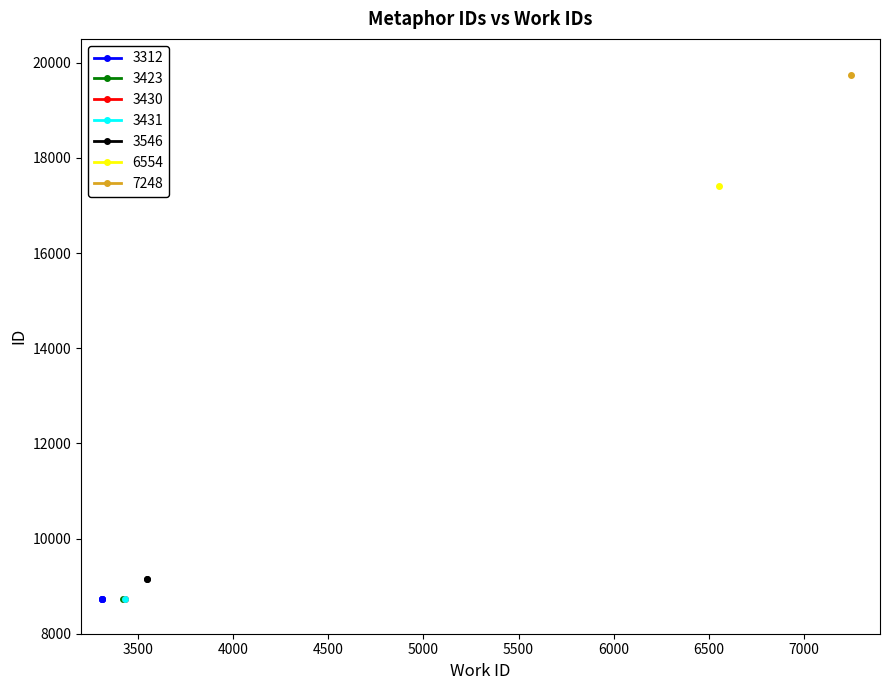

What is the difference between the id values at 3546 and 3312?

406